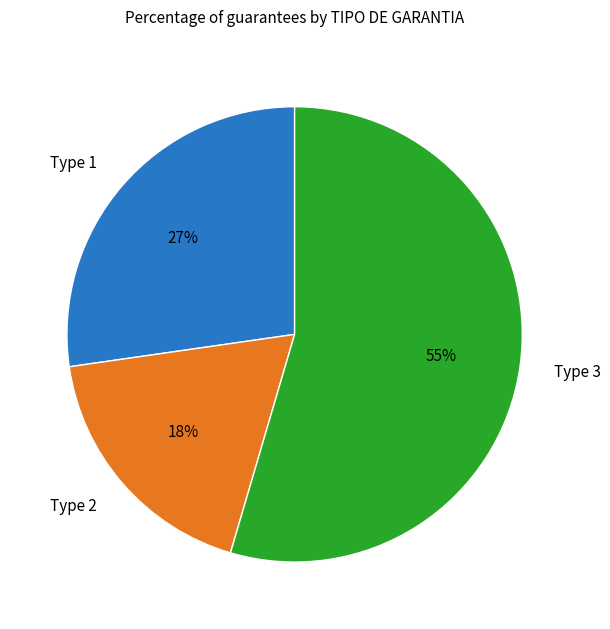

True or false: Type 3 accounts for 55% of the total.

True